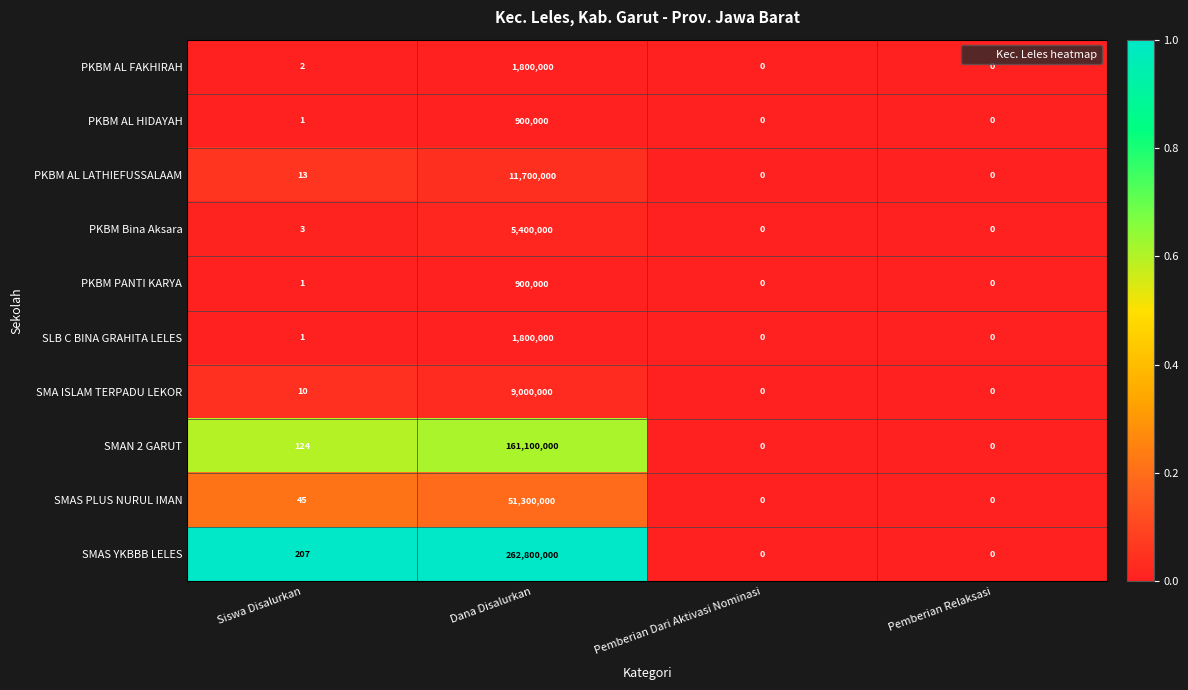

What is the average value of the PKBM AL LATHIEFUSSALAAM series?

2925003